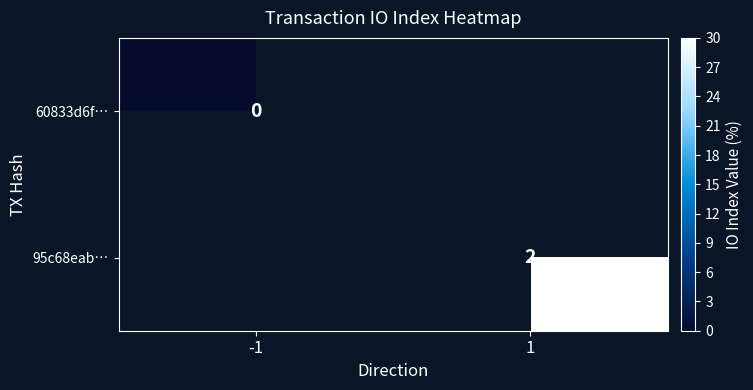

The value of 95c68eab… at 1 is 2. True or false?

True